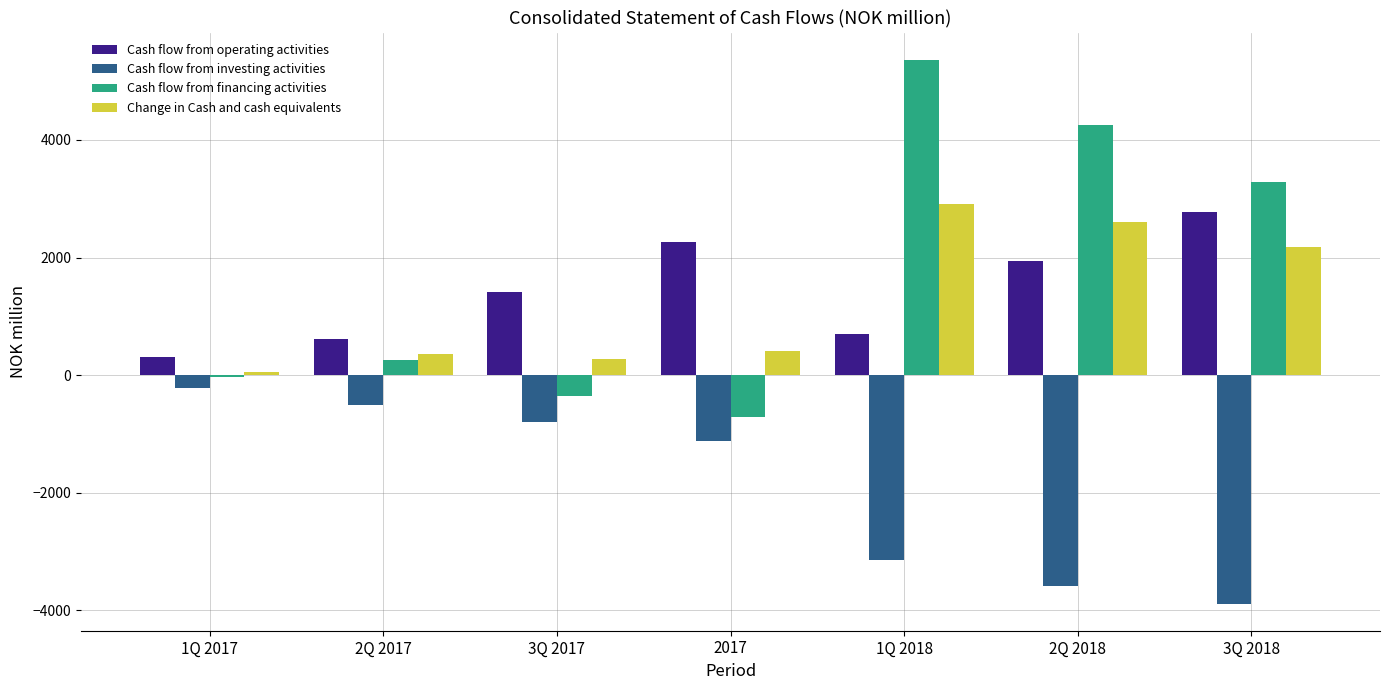

How many series are shown in this chart?

4